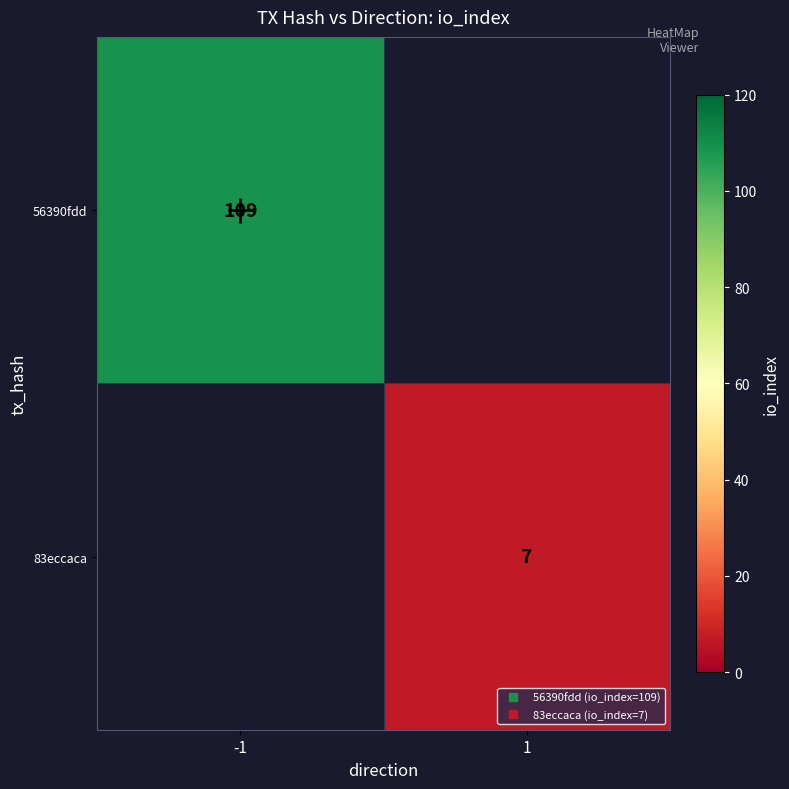

At how many categories does at least one series exceed 61?

1